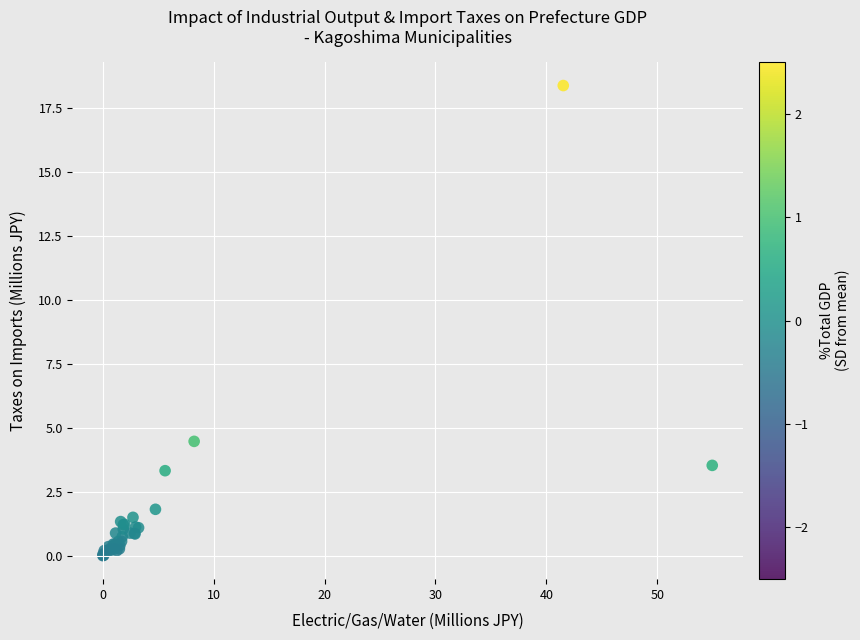

What Y value in the scatter plot is closest to 9?

4.5